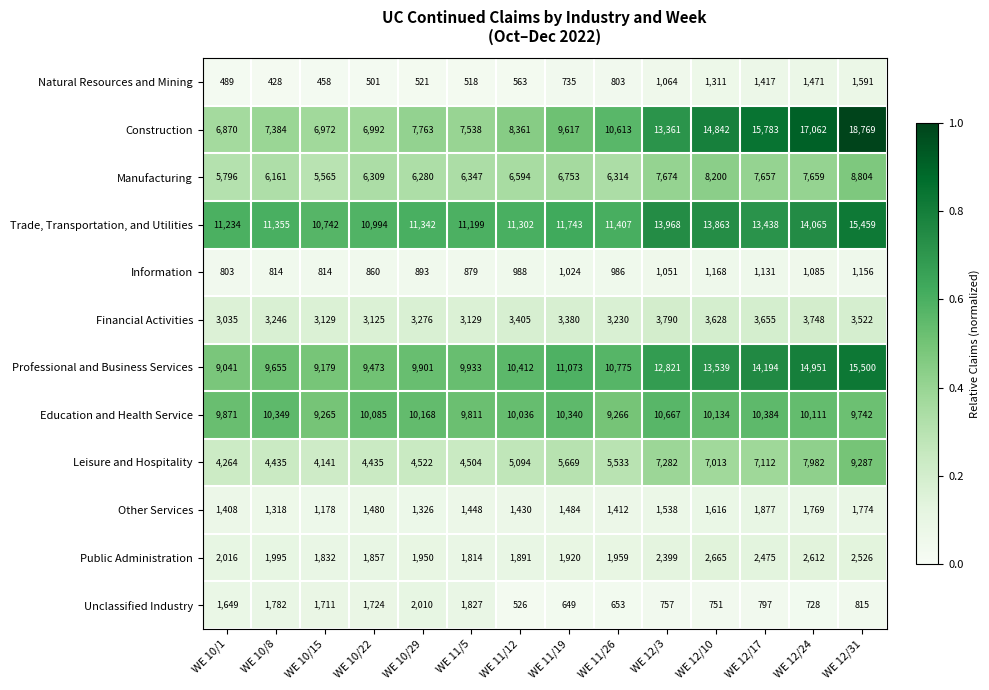

At which label does Professional and Business Services reach its peak?

WE 12/31